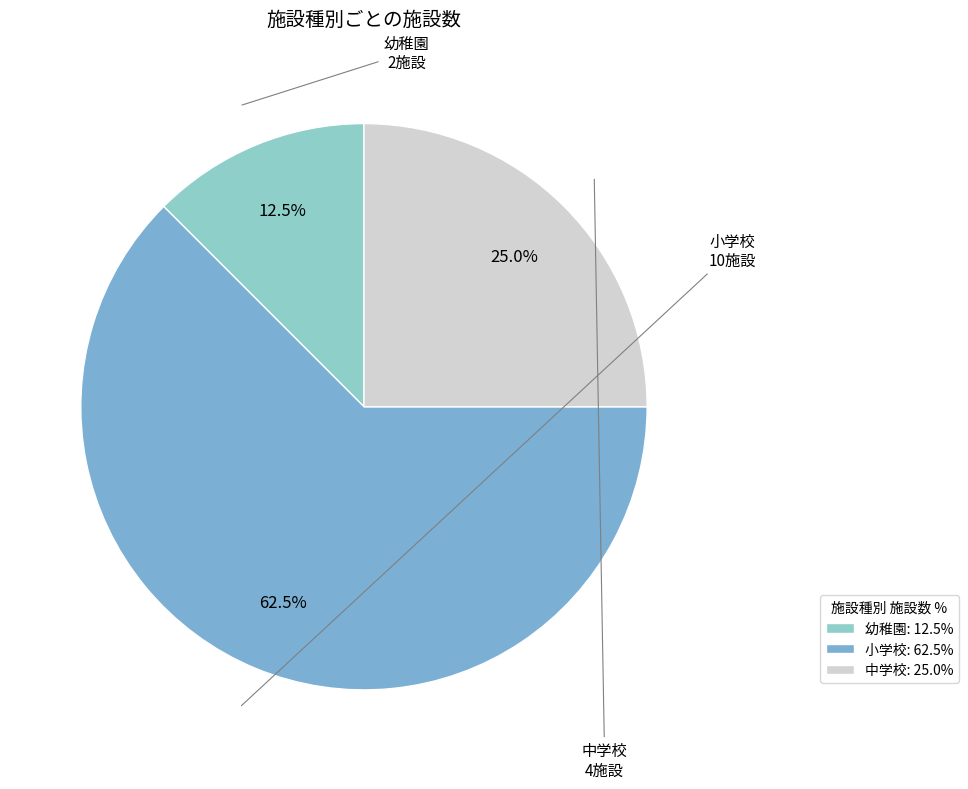

How many slices are in this pie chart?

3